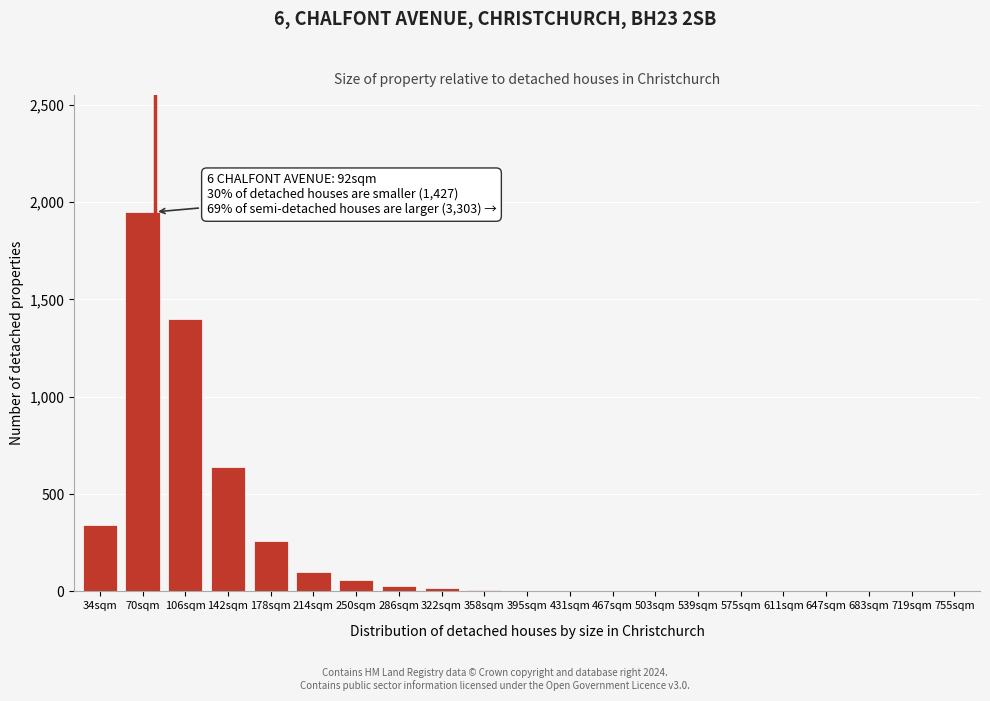

The chart shows a value of 0 at 755sqm. True or false?

True